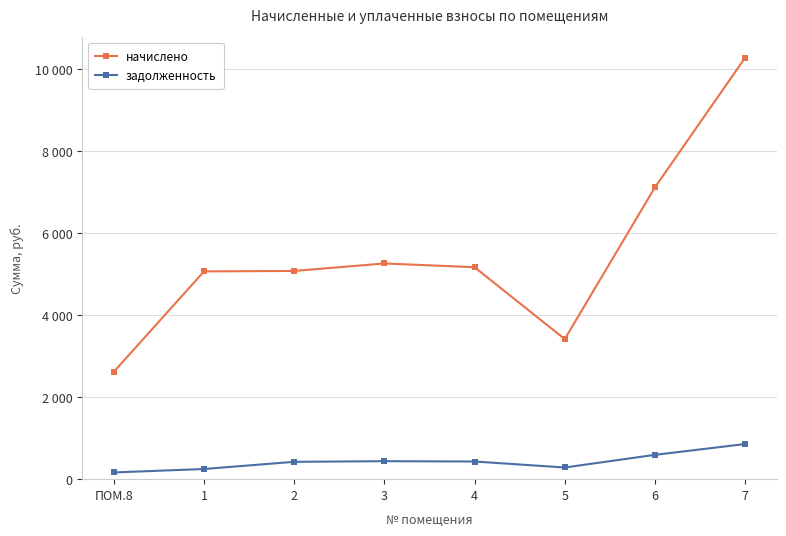

Which series has the largest total across all categories?

начислено